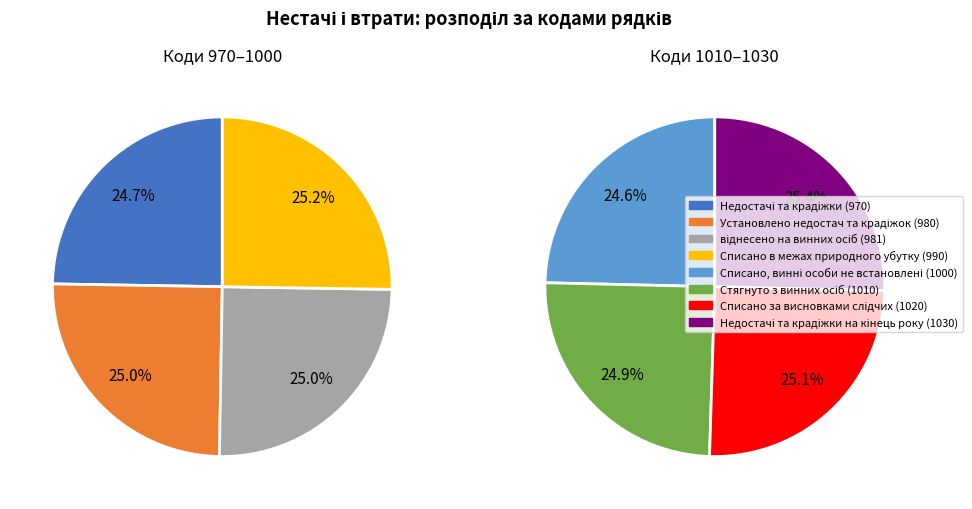

How many segments does this pie chart have?

8